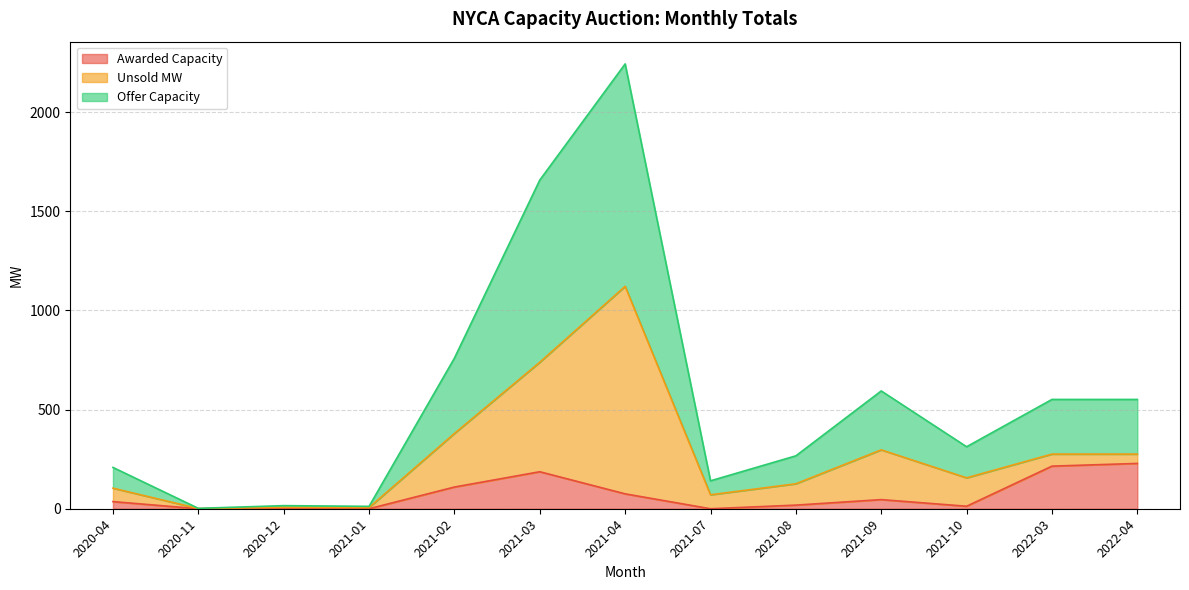

Reading left to right, extract all data points from this chart.

Awarded Capacity: 35.9	0.0	0.2	0.0	109.4	186.6	75.1	0.0	18.3	46.0	12.6	214.8	228.5
Offer Capacity: 208.3	2.0	15.6	12.0	759.4	1657.4	2243.2	140.8	266.8	594.0	312.6	551.2	551.2